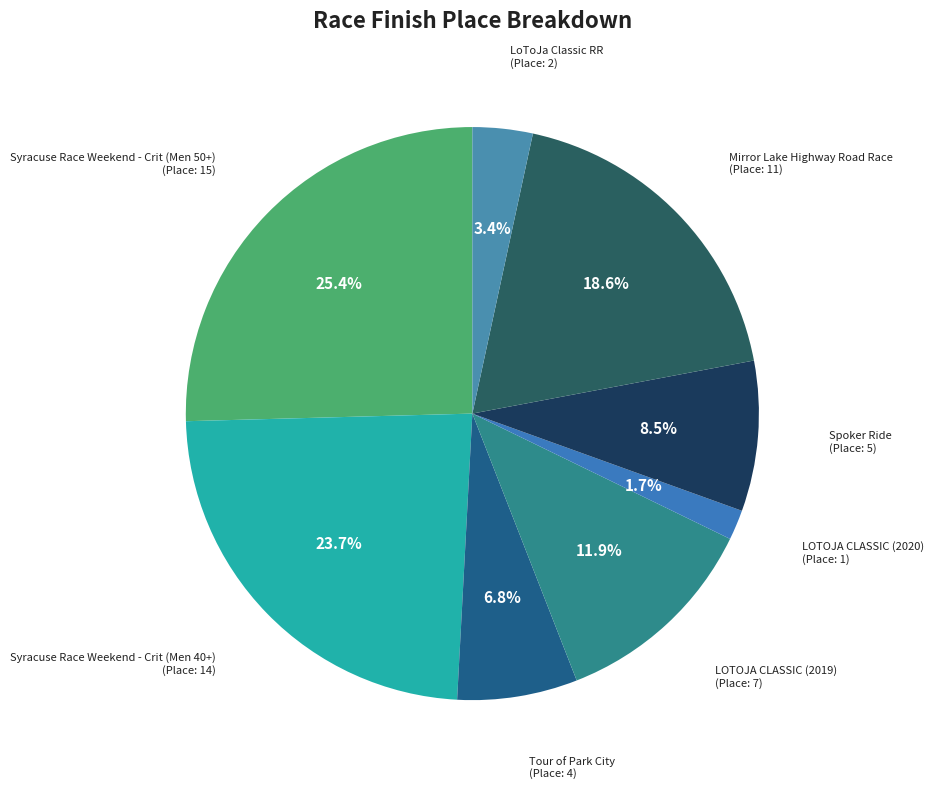

How many slices are in this pie chart?

8